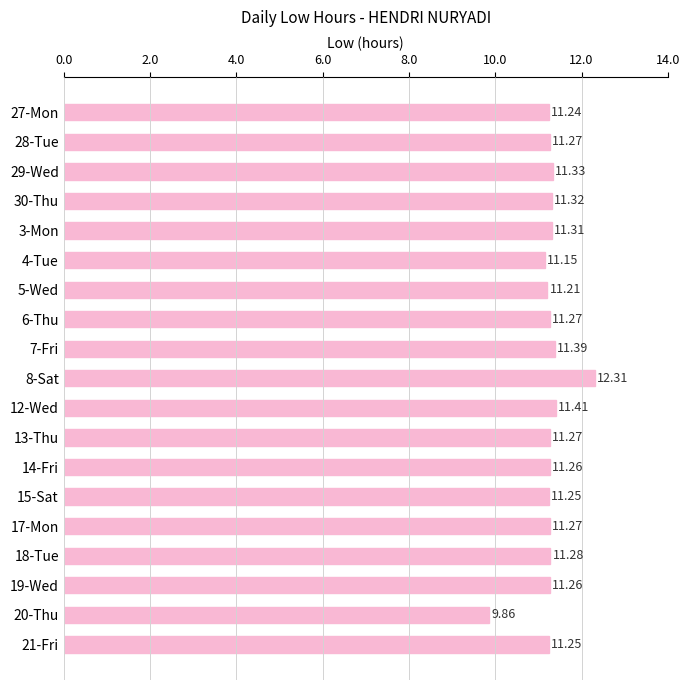

Between 21-Fri and 12-Wed, which is larger?

12-Wed